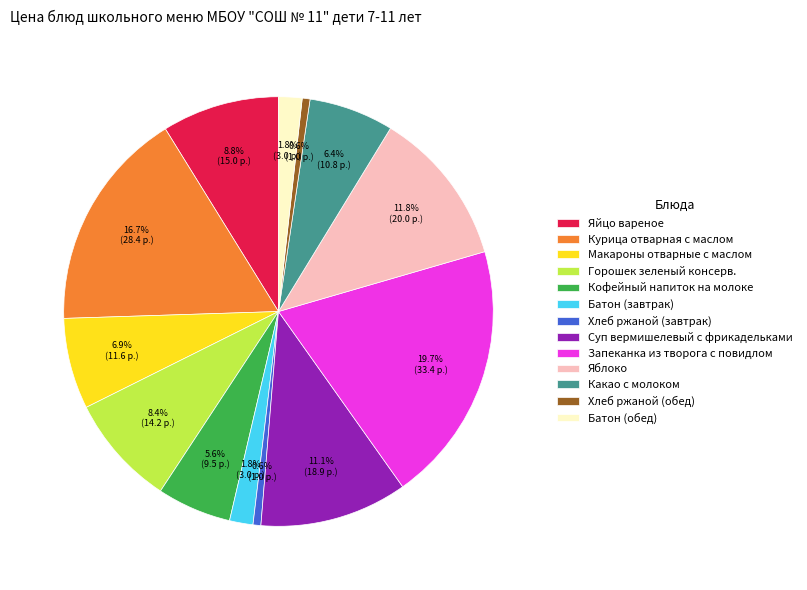

Which has a higher value, Яйцо вареное or Хлеб ржаной (завтрак)?

Яйцо вареное